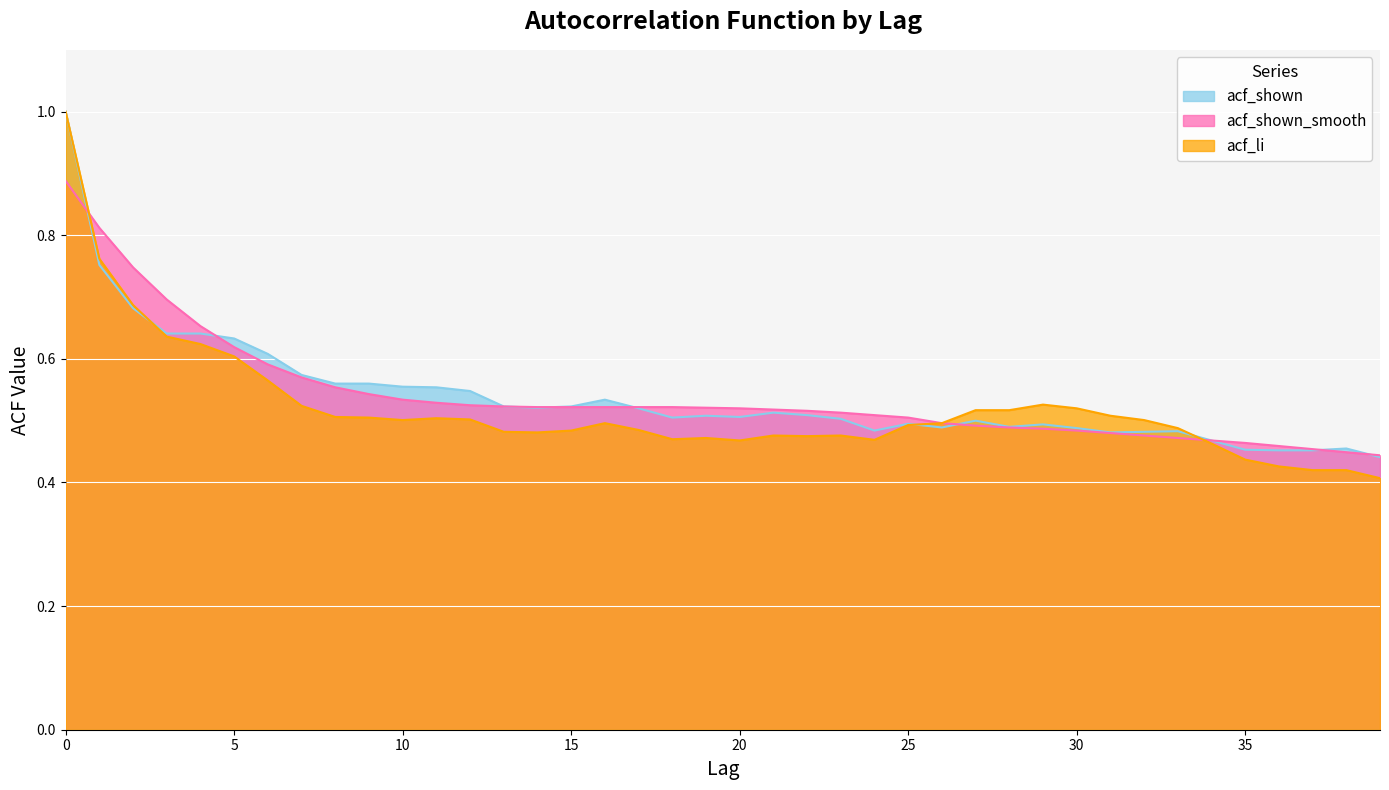

Does the chart display data point markers on the line(s)?

No